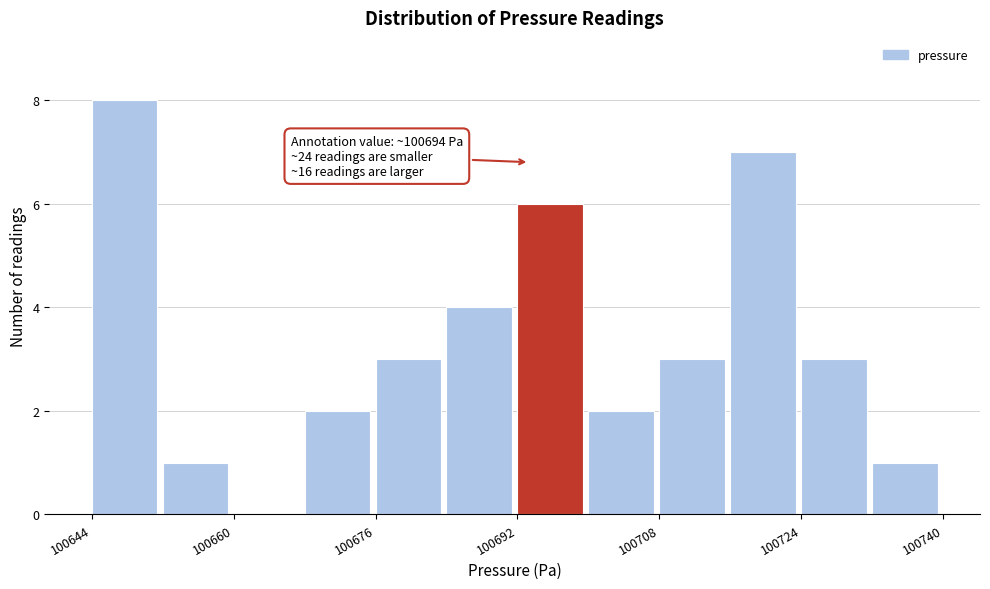

Which range on the x-axis has the tallest bar?

100644 to 100652